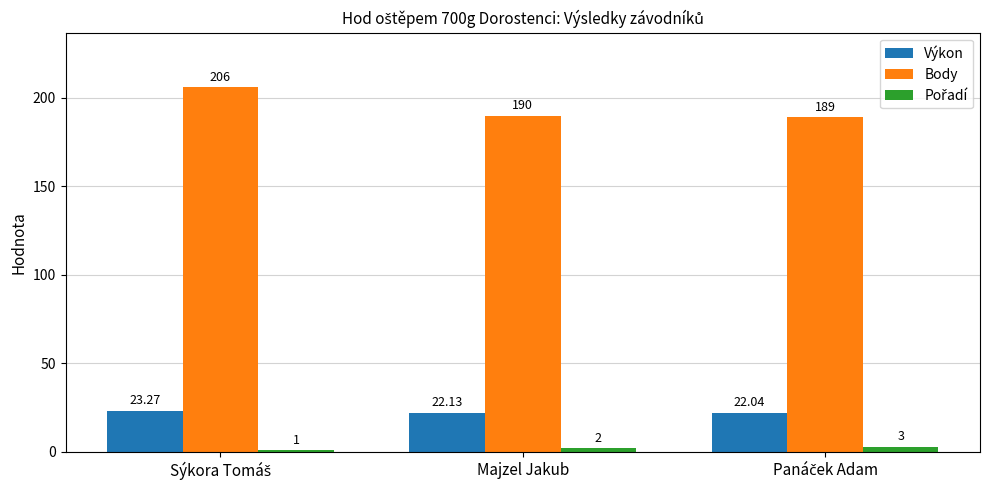

Which series has the widest spread of values?

Body